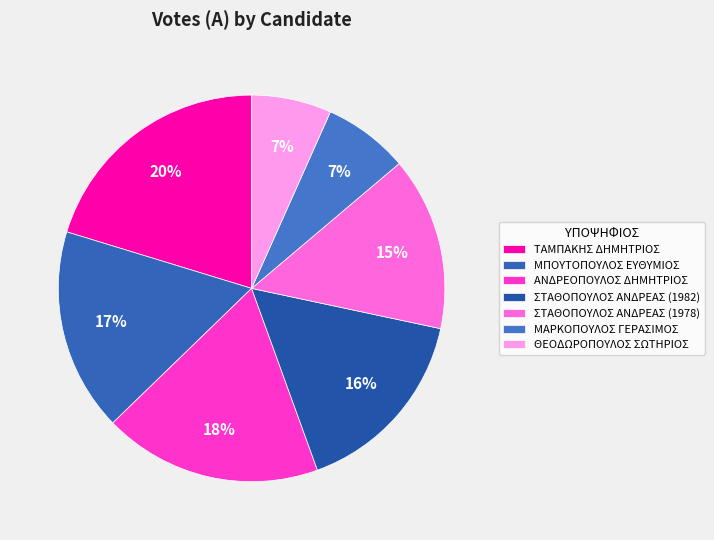

What is the largest slice in the pie chart?

ΤΑΜΠΑΚΗΣ ΔΗΜΗΤΡΙΟΣ